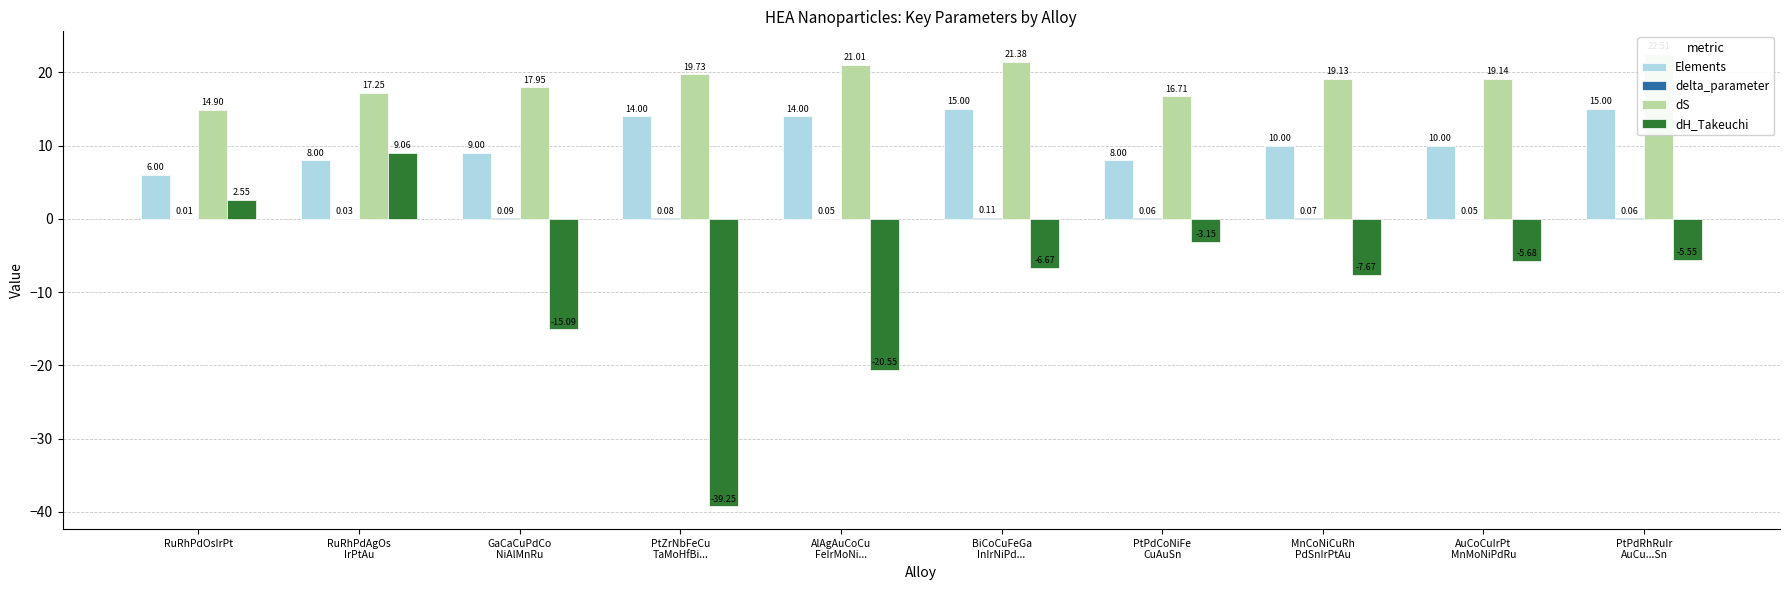

How many negative values does the dH_Takeuchi series have?

8